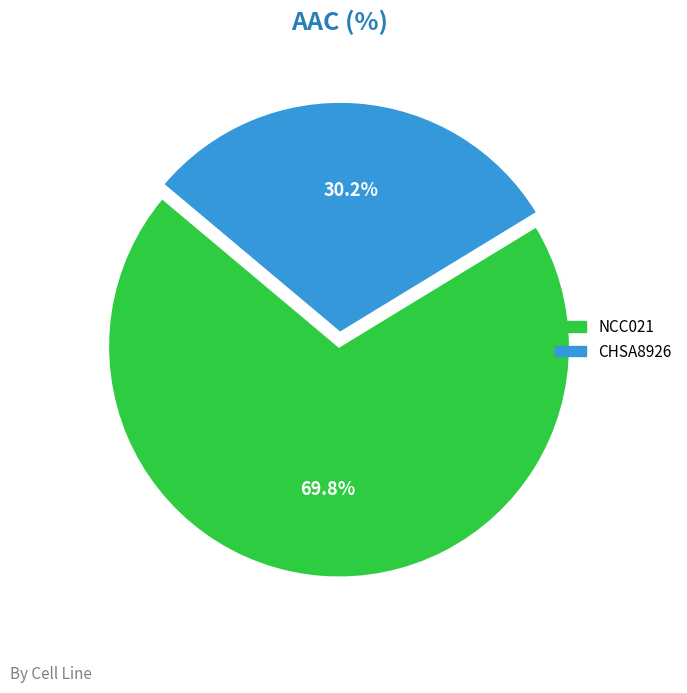

To the nearest percent, what is the average slice percentage?

50%